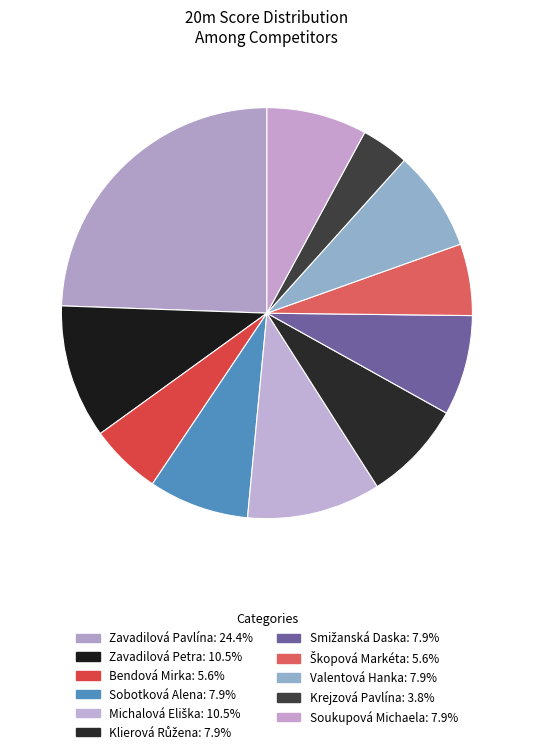

What is the smallest slice in the pie chart?

Krejzová Pavlína